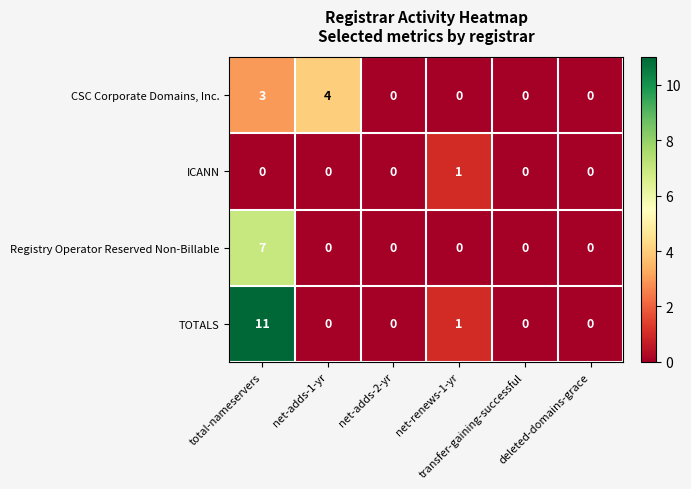

Which series has the largest range (max minus min)?

TOTALS